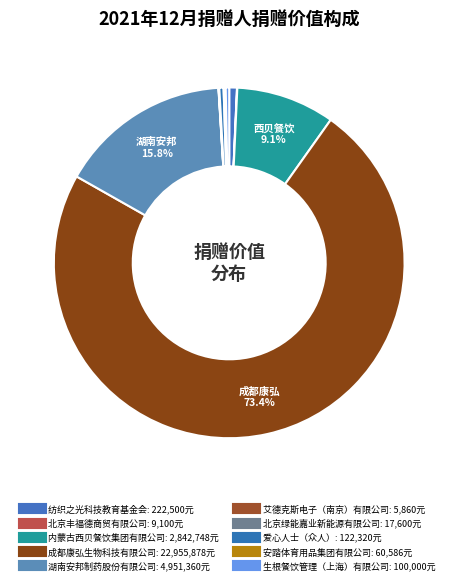

Combined, what portion of the pie is 纺织之光科技教育基金会 and 安踏体育用品集团有限公司?

0.9%